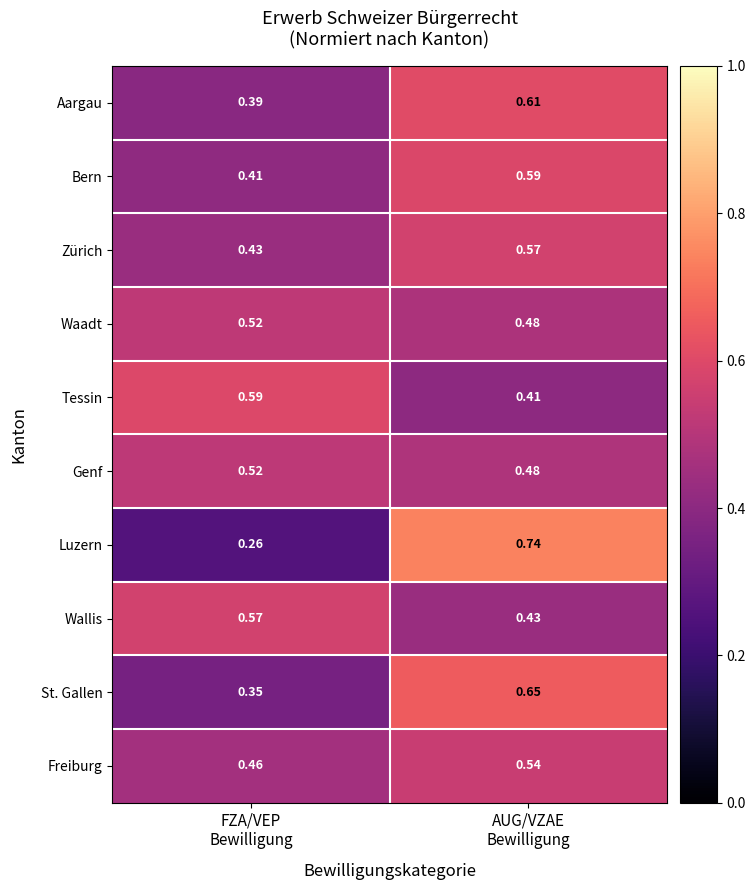

Which series has the largest range (max minus min)?

Luzern